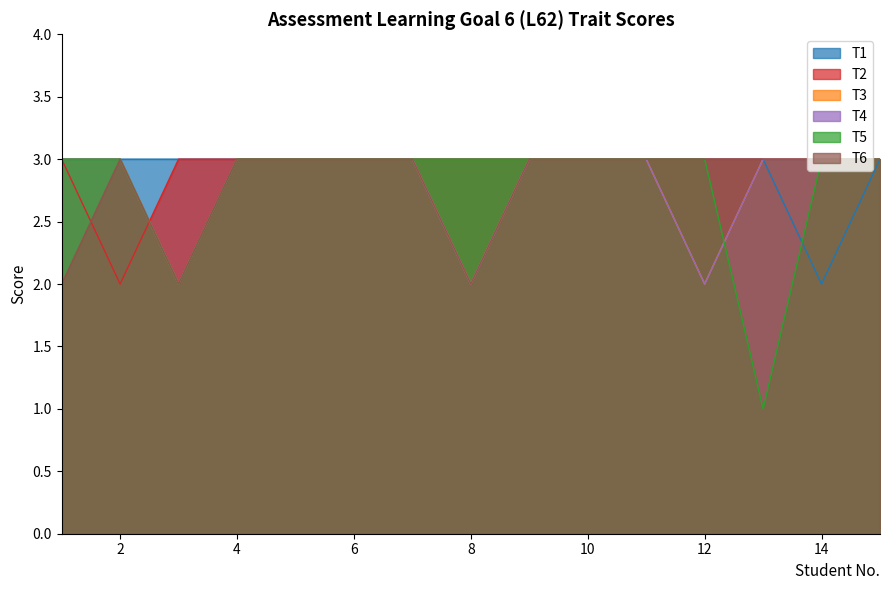

Reading right to left, what are all the values shown in this chart?

T1: 15=3	14=2	13=3	12=3	11=3	10=3	9=3	8=3	7=3	6=3	5=3	4=3	3=3	2=3	1=3
T2: 15=3	14=3	13=3	12=3	11=3	10=3	9=3	8=3	7=3	6=3	5=3	4=3	3=3	2=2	1=3
T3: 15=3	14=3	13=3	12=2	11=3	10=3	9=3	8=2	7=3	6=3	5=3	4=3	3=2	2=3	1=3
T4: 15=3	14=3	13=3	12=2	11=3	10=3	9=3	8=2	7=3	6=3	5=3	4=3	3=2	2=3	1=3
T5: 15=3	14=3	13=1	12=3	11=3	10=3	9=3	8=3	7=3	6=3	5=3	4=3	3=2	2=3	1=3
T6: 15=3	14=3	13=3	12=3	11=3	10=3	9=3	8=2	7=3	6=3	5=3	4=3	3=2	2=3	1=2